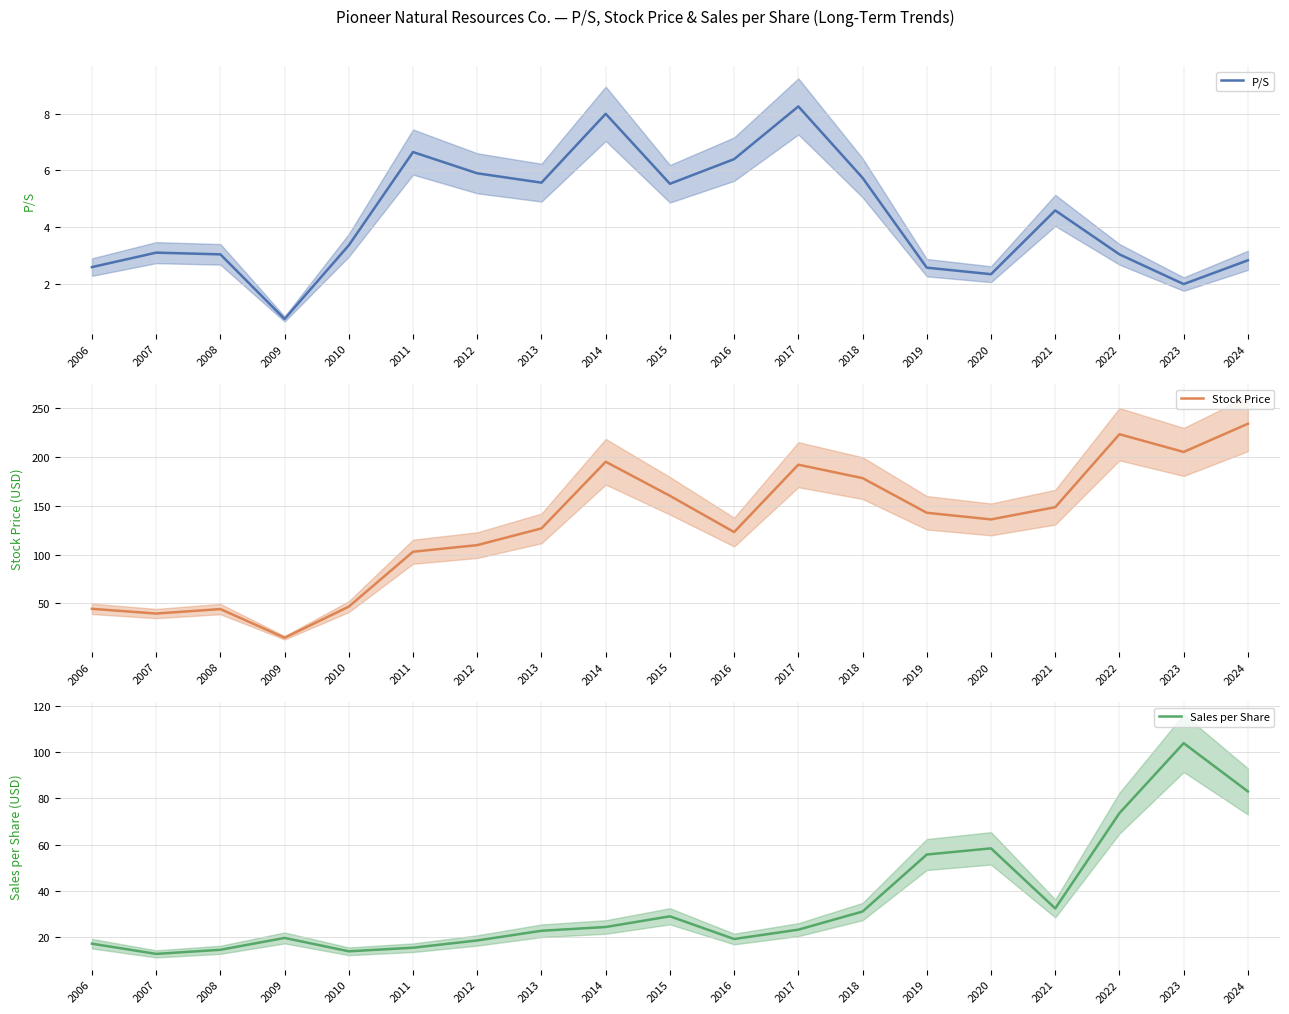

Reading left to right, extract all data points from this chart.

P/S: 2.6	3.1	3.0	0.8	3.4	6.6	5.9	5.6	8.0	5.5	6.4	8.2	5.7	2.6	2.3	4.6	3.0	2.0	2.8
Stock Price: 44.4	39.6	44.1	14.8	46.6	102.9	109.6	126.8	195.0	160.2	123.0	192.0	178.2	142.8	136.0	148.5	223.2	205.1	233.9
Sales per Share: 17.2	12.8	14.6	19.7	13.9	15.5	18.6	22.8	24.4	29.0	19.2	23.3	31.1	55.7	58.4	32.4	73.6	103.8	82.9